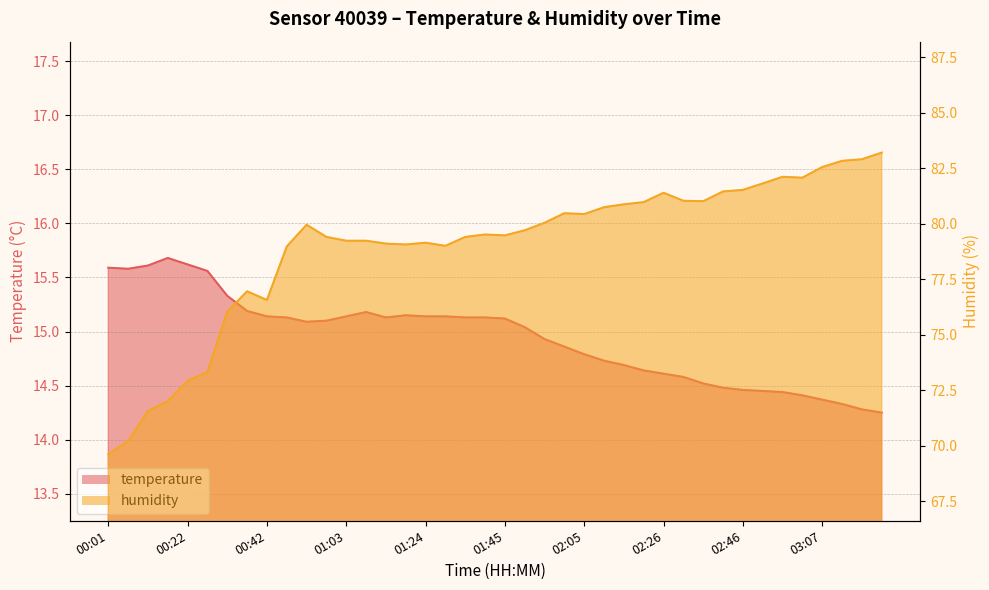

Is it true that humidity equals 32.1 at 03:12?

False